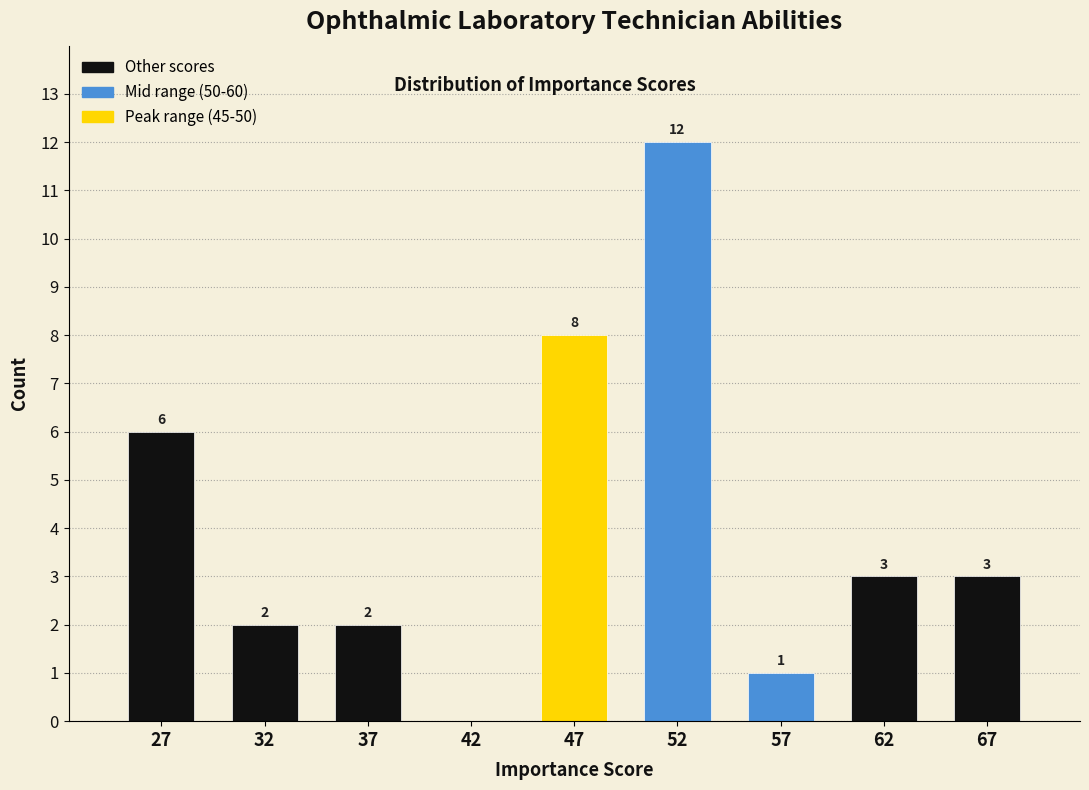

Reading right to left, transcribe all the data shown in this chart.

67=3	62=3	57=1	52=12	47=8	42=0	37=2	32=2	27=6